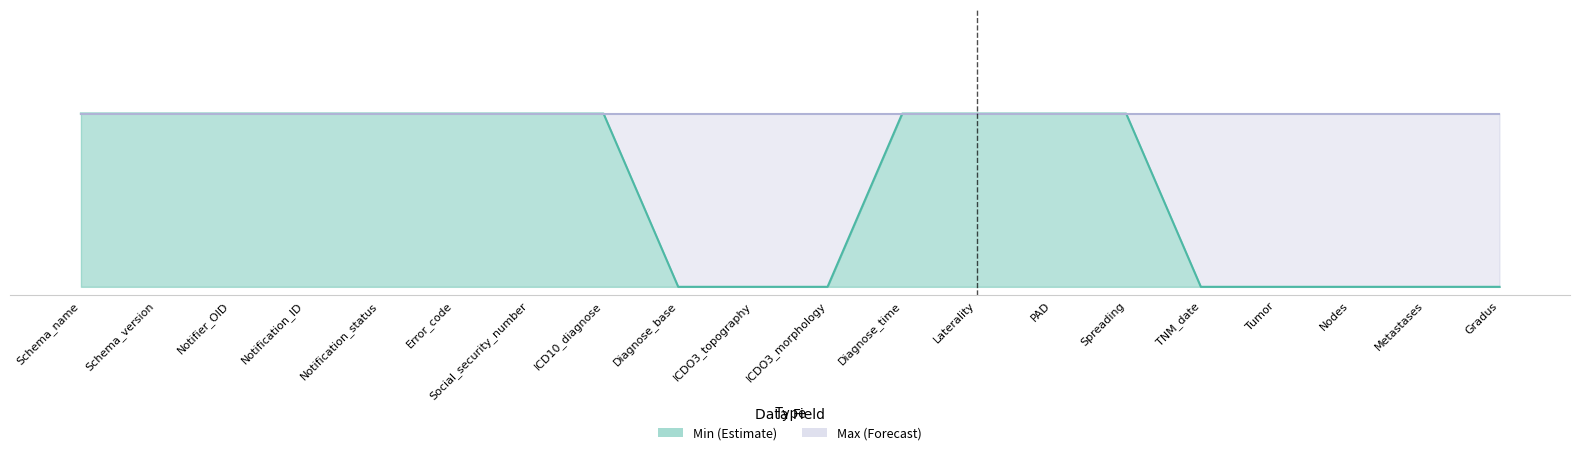

True or false: Max line has more than 0 points higher than both neighbors.

False